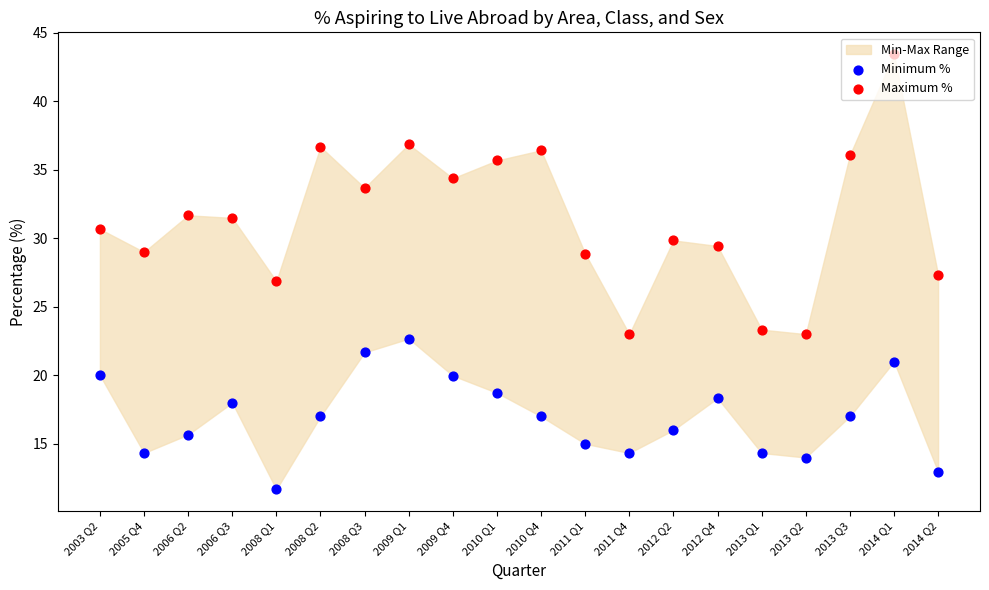

What is the total value across all series at 2014 Q2?

40.3